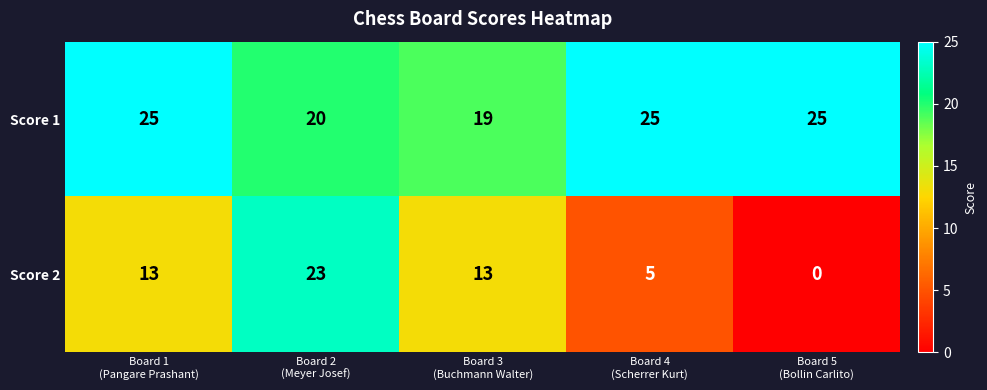

Reading right to left, transcribe all the data shown in this chart.

Score 1: 25	25	19	20	25
Score 2: 0	5	13	23	13